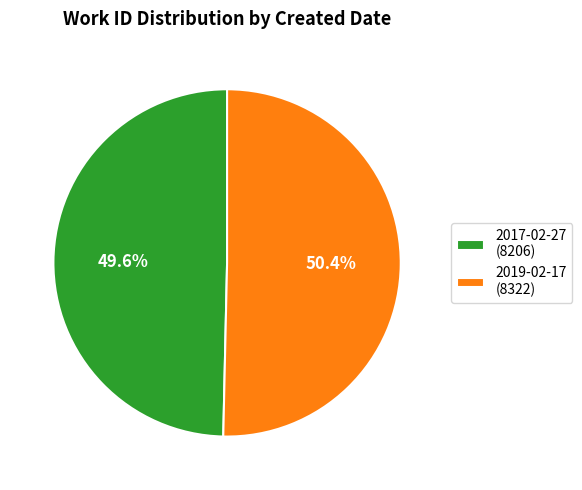

To the nearest percent, what portion does 2017-02-27 represent?

50%